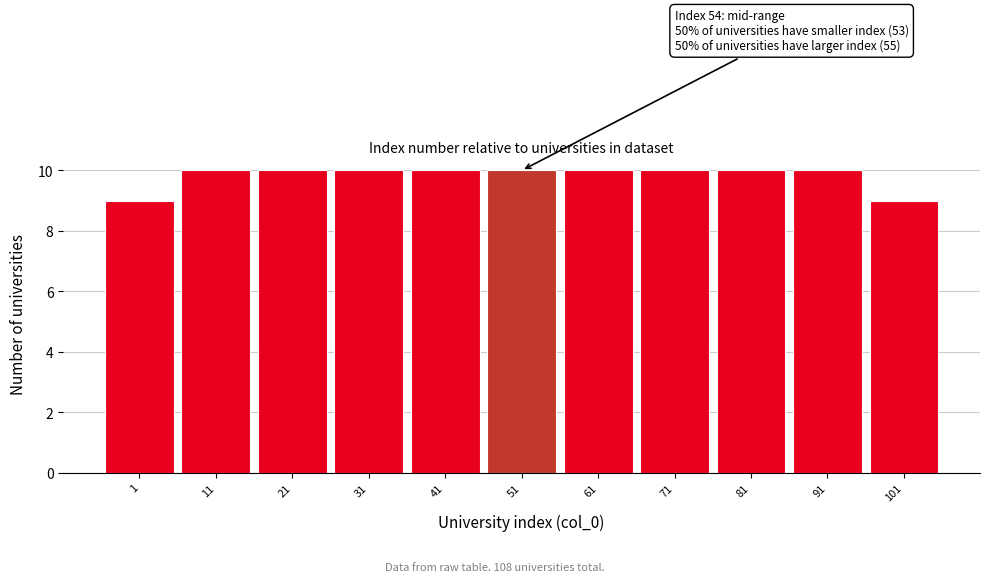

Reading left to right, what are all the values shown in this chart?

1=9	11=10	21=10	31=10	41=10	51=10	61=10	71=10	81=10	91=10	101=9